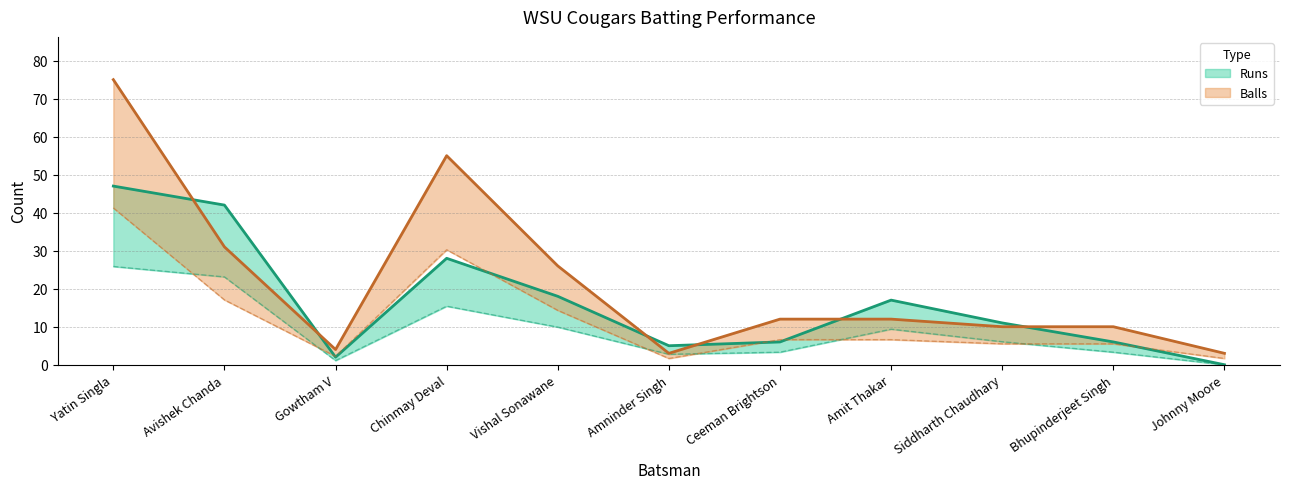

What are all the series names shown in the legend?

Runs, Balls